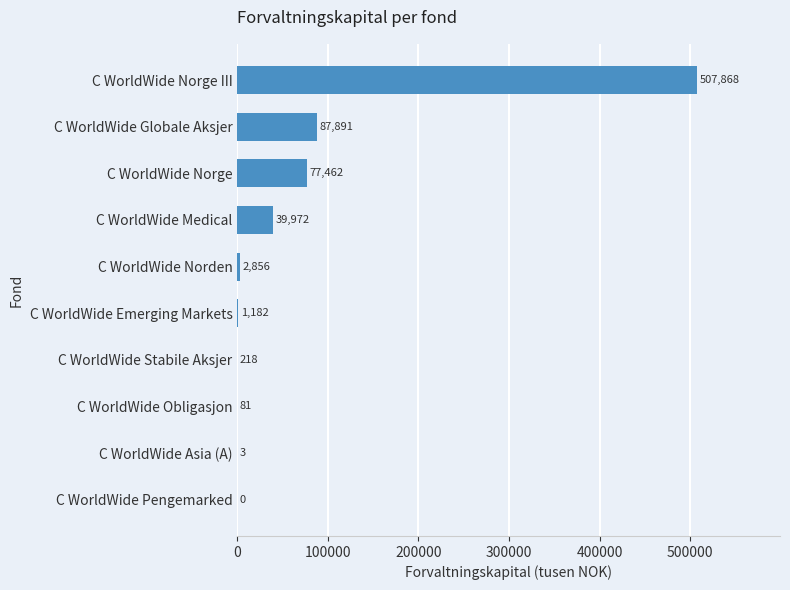

What is the change in value from C WorldWide Emerging Markets to C WorldWide Norden?

+1674